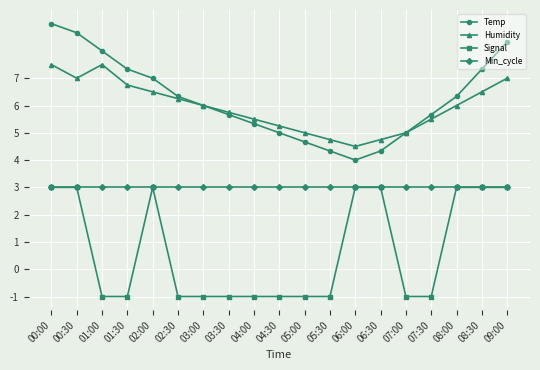

In Humidity, how many points are lower than both neighbors (excluding endpoints)?

2